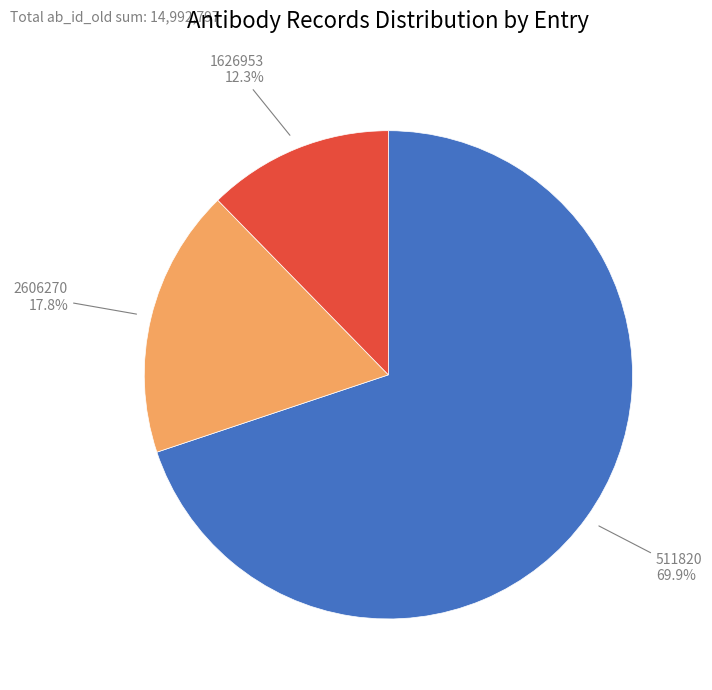

Combined, do 511820 and 1626953 account for over 50%?

Yes